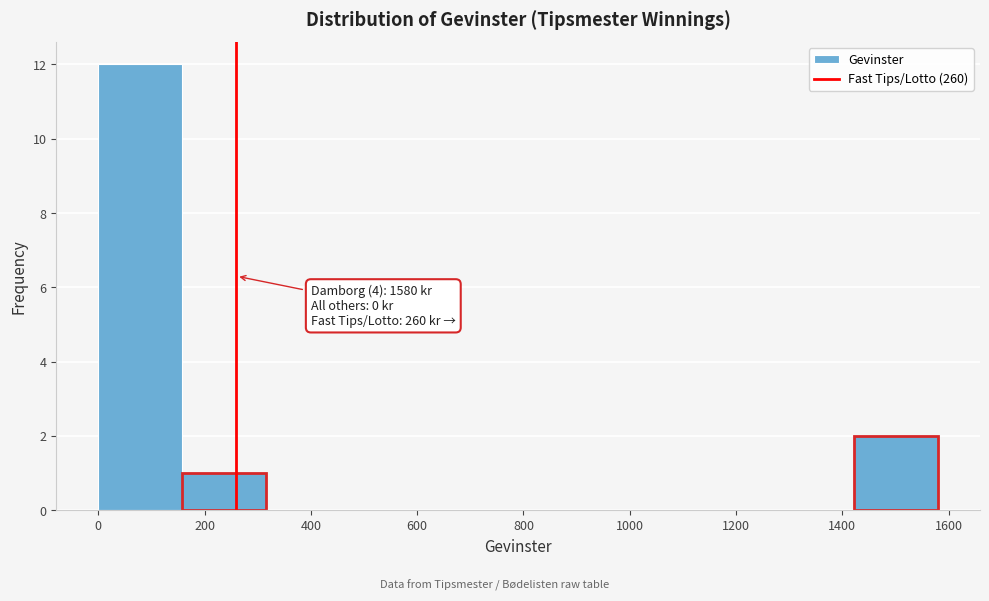

Over which range of the x-axis is the bar tallest?

0 to 158